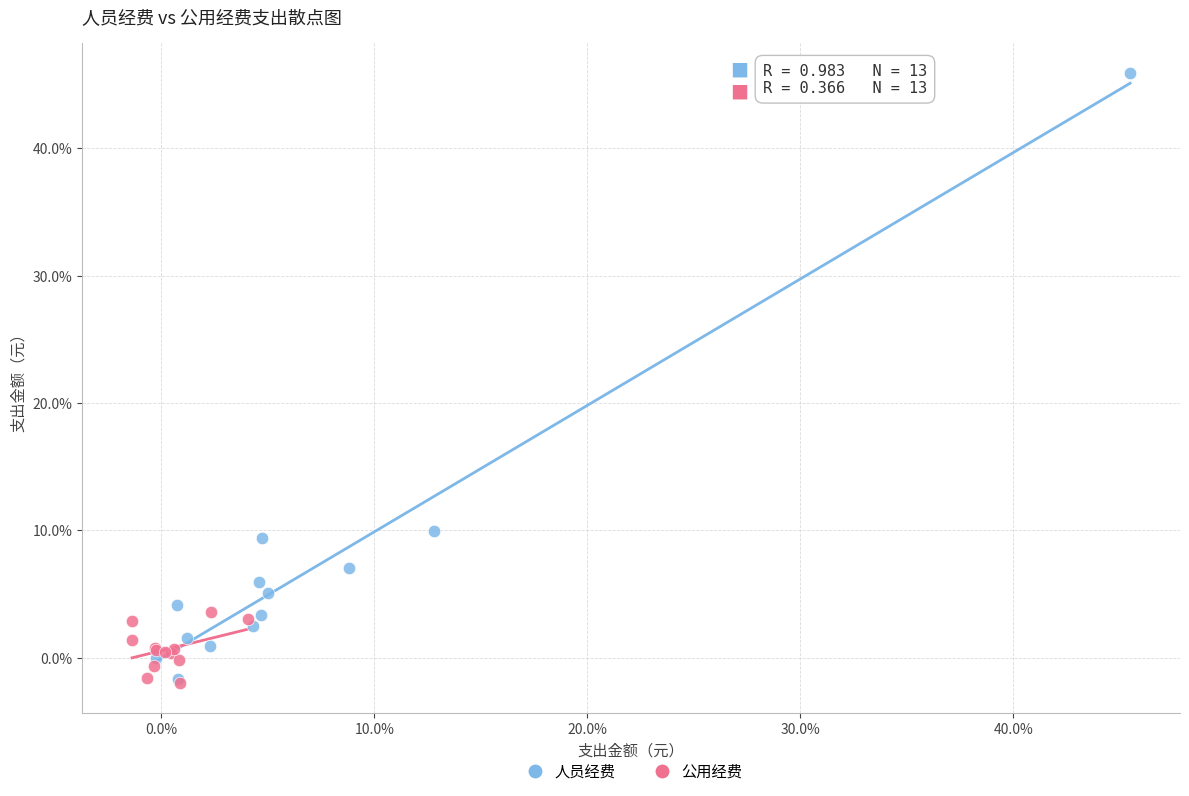

Which series has the largest Y range (max minus min)?

人员经费